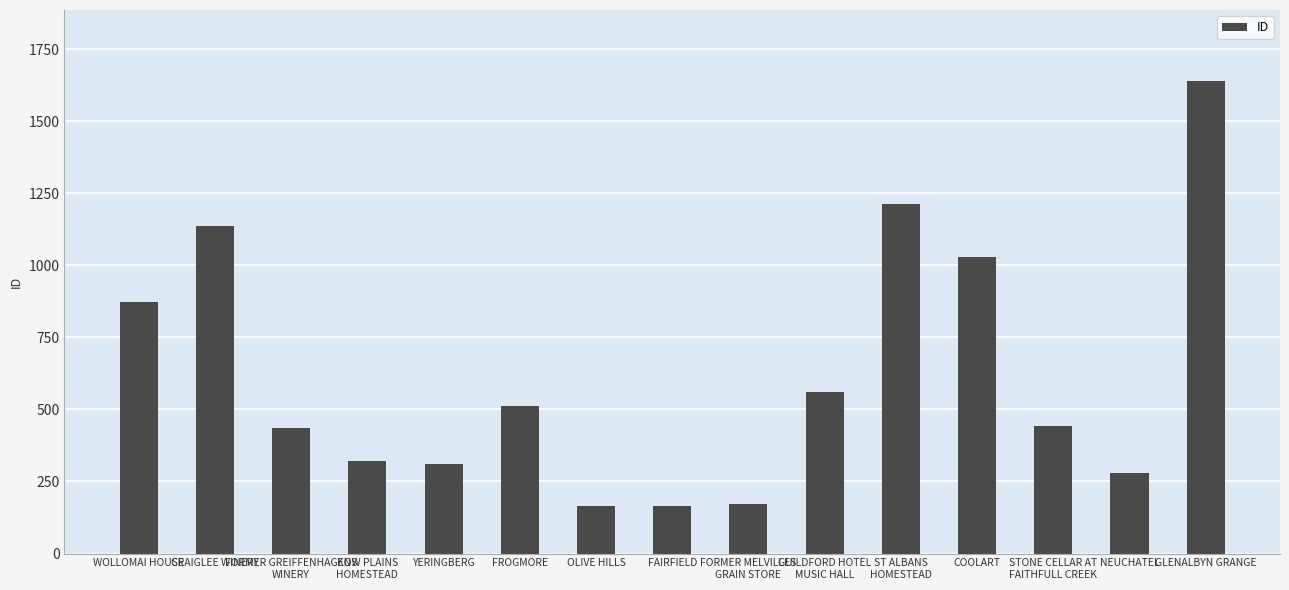

What position from the right is OLIVE HILLS?

9